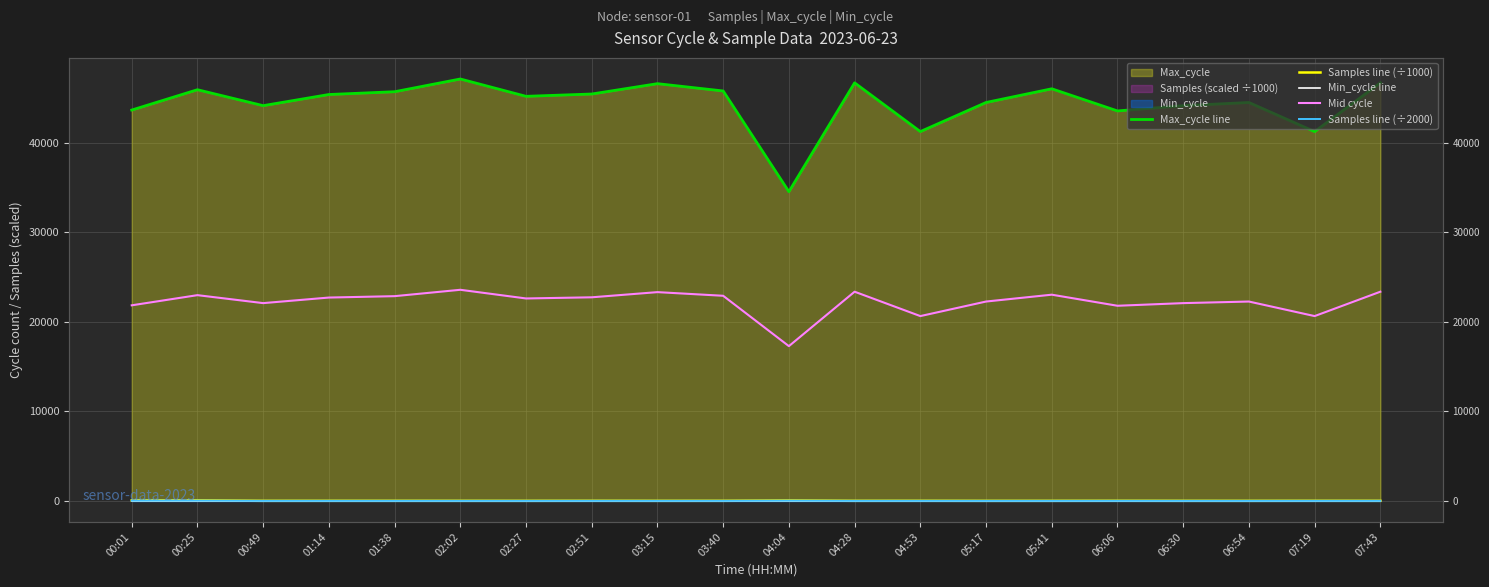

Rank the series at 06:30 from highest to lowest value.

Max_cycle line, Mid cycle, Min_cycle line, Samples line (÷1000), Samples line (÷2000)